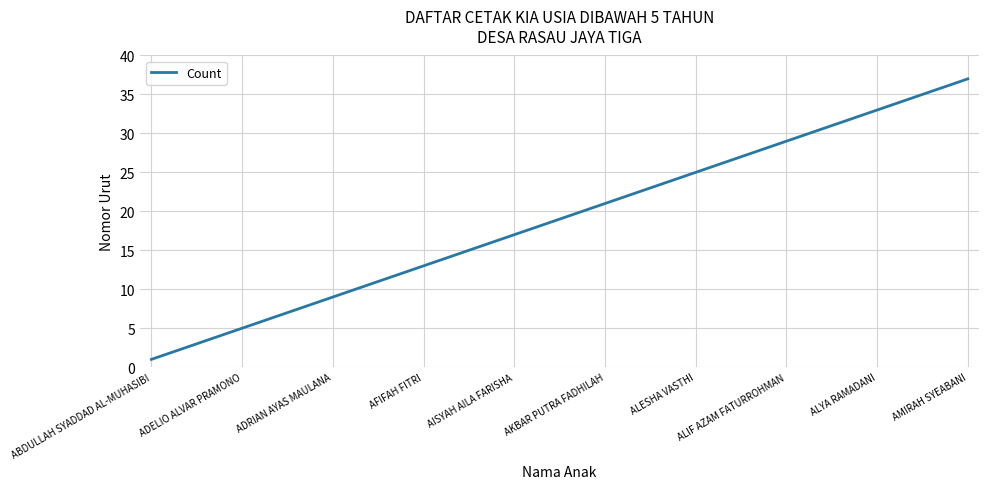

What is the greatest value displayed?

37